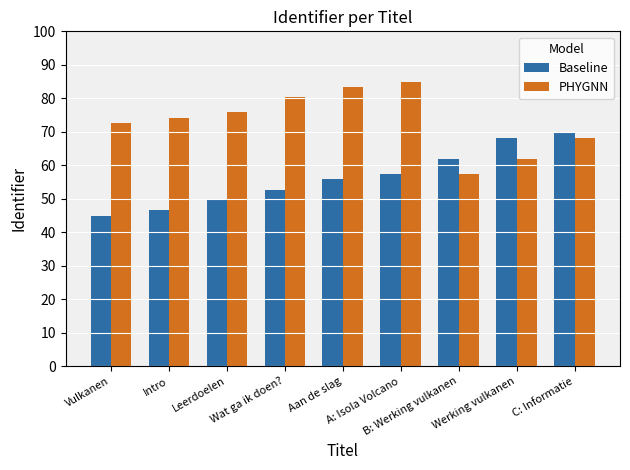

What is the difference between the Baseline values at Vulkanen and C: Informatie?

24.6